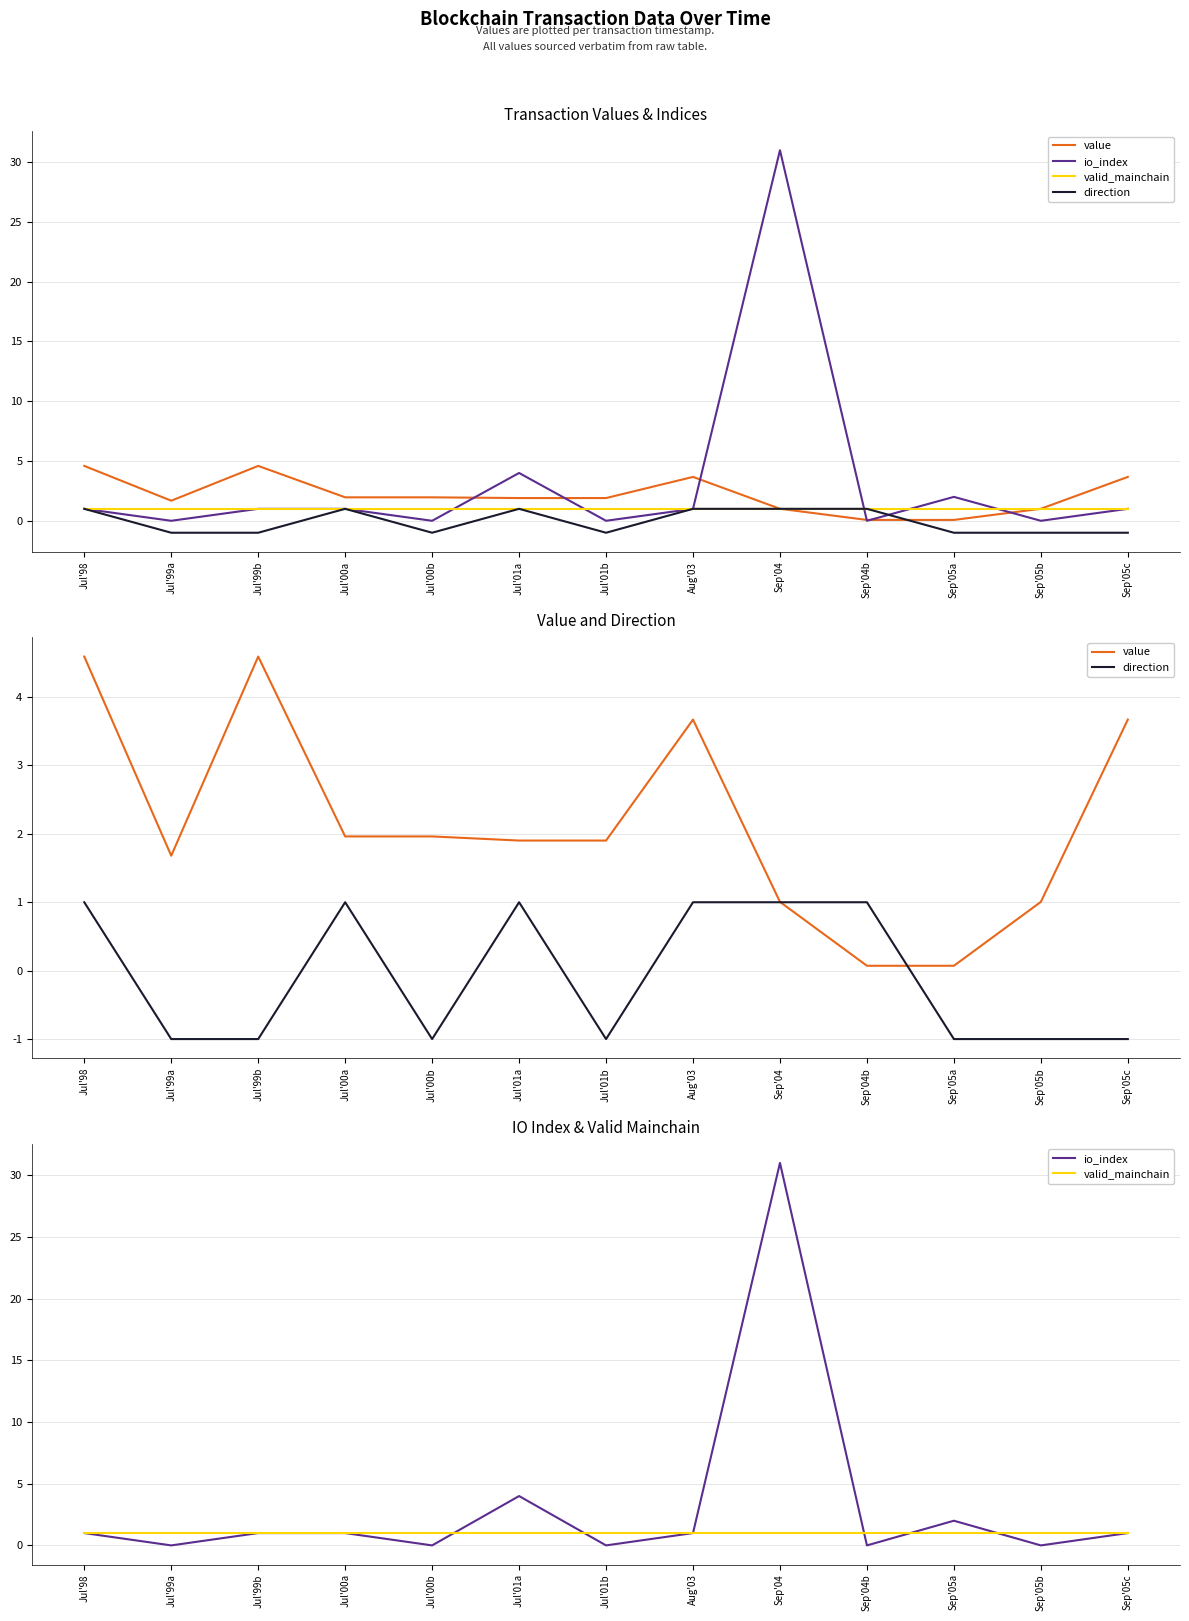

List the series in order of their overall mean, highest first.

io_index, value, valid_mainchain, direction